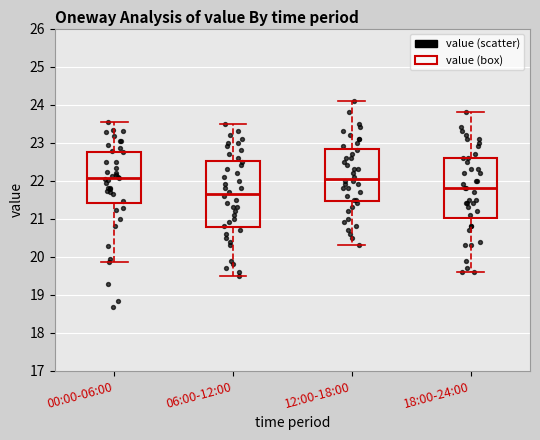

Reading left to right, read every box against the y-axis: the position of its median line, the range the box covers, and the ends of its whiskers. The values are not printed on the chart, so give them approximately, as read against the axis.

00:00-06:00: median 22.1, box 21.4 to 22.8, whiskers 19.9 to 23.5
06:00-12:00: median 21.7, box 20.8 to 22.5, whiskers 19.5 to 23.5
12:00-18:00: median 22.1, box 21.5 to 22.8, whiskers 20.3 to 24.1
18:00-24:00: median 21.8, box 21.0 to 22.6, whiskers 19.6 to 23.8